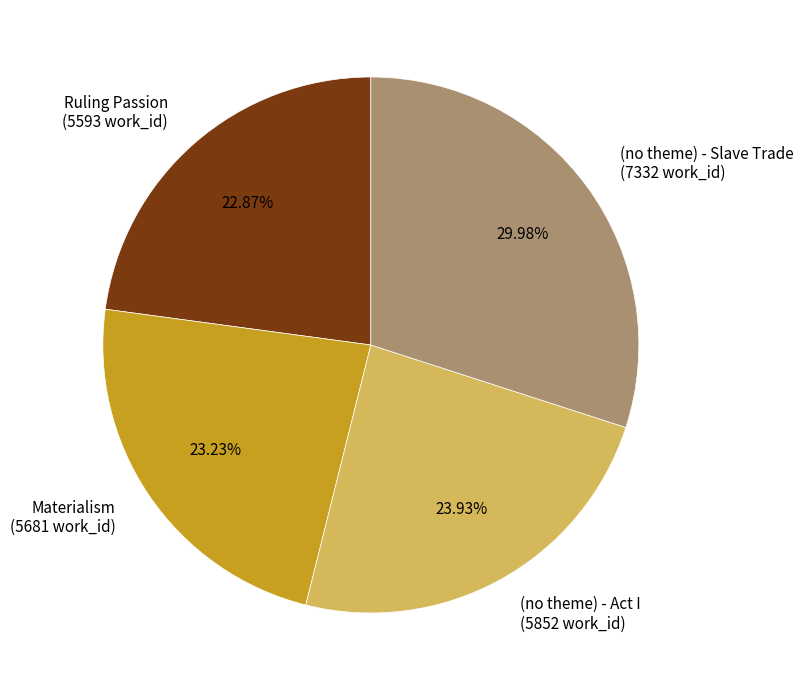

To the nearest percent, what portion does Ruling Passion represent?

23%